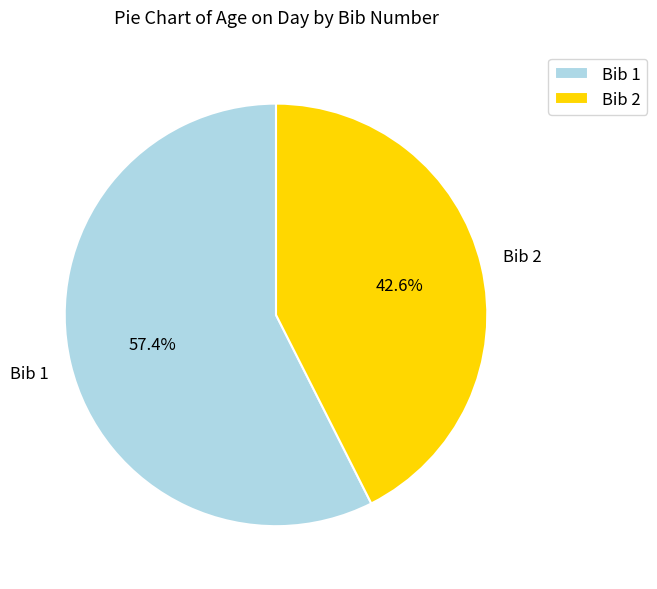

What is the largest slice in the pie chart?

Bib 1